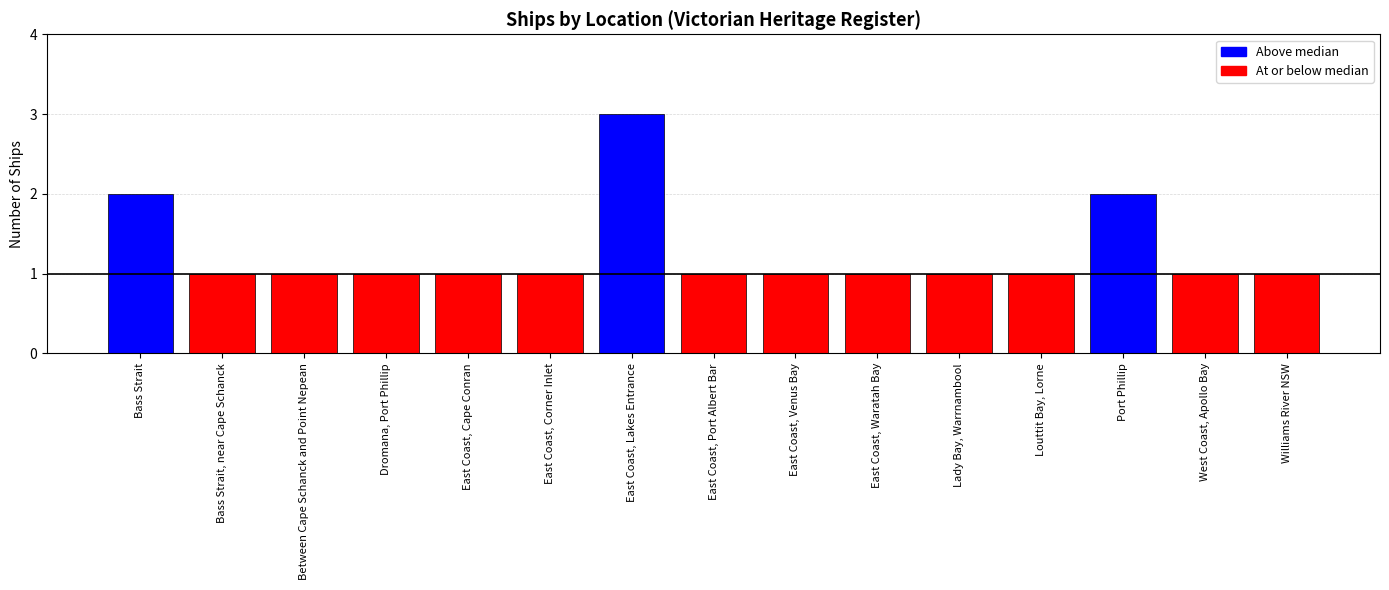

What is the minimum value shown in the chart?

1